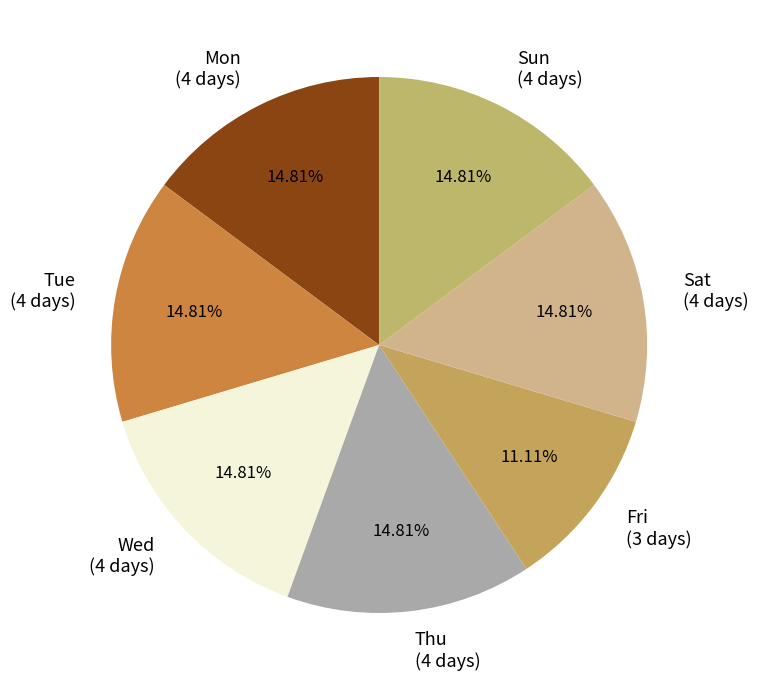

Is there any slice that represents more than half of the pie?

No